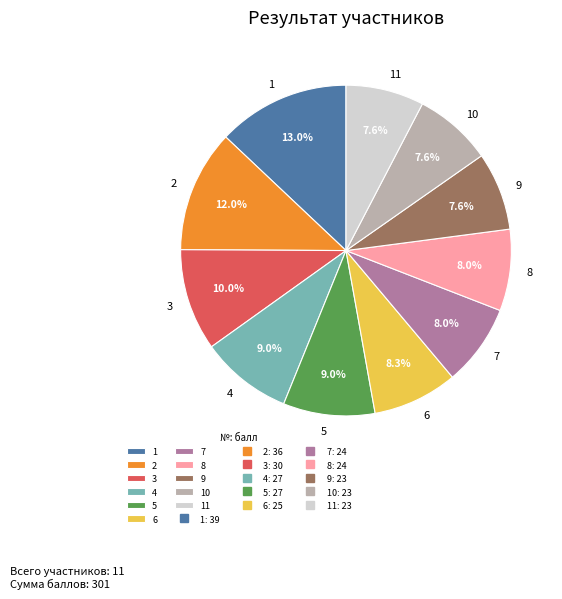

Count the number of slices in the pie.

11